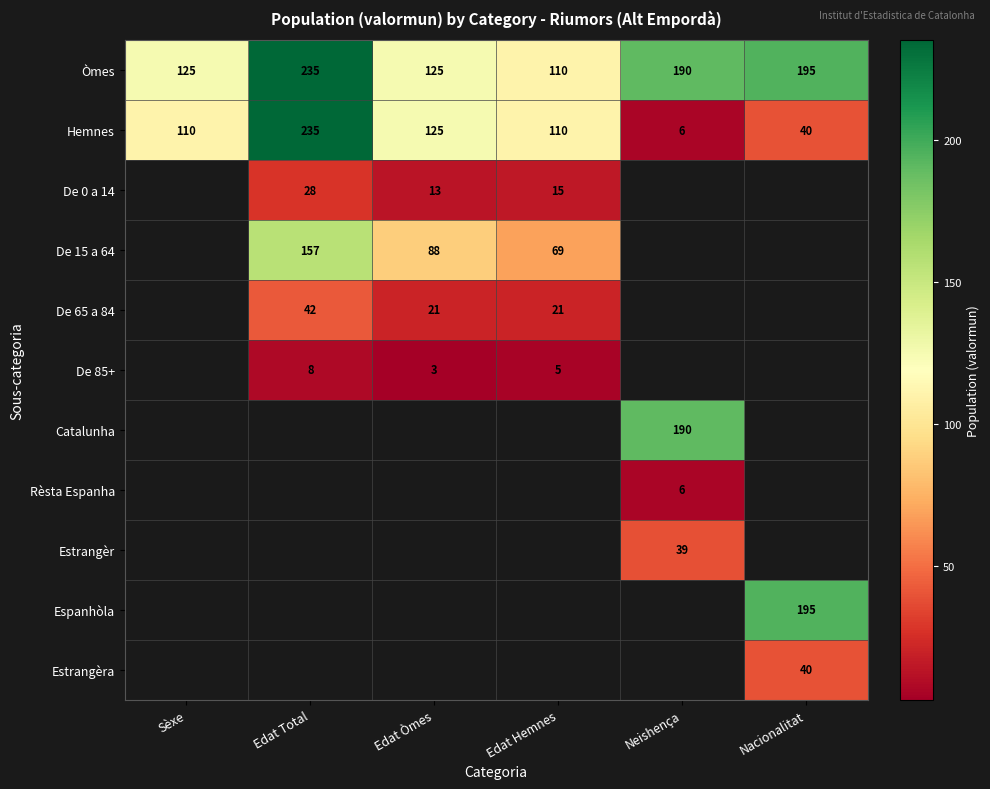

What is the difference between the De 15 a 64 values at Edat Òmes and Edat Hemnes?

19